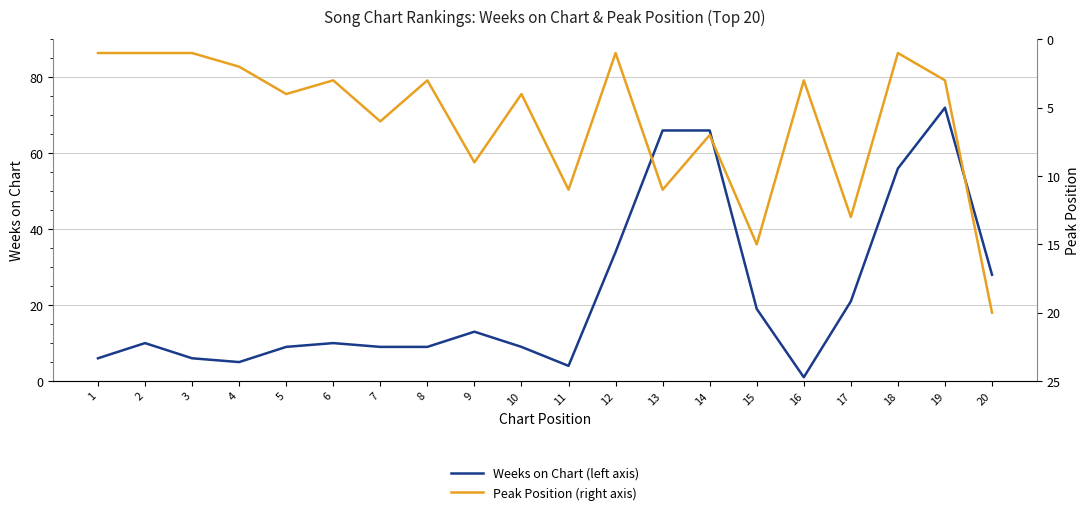

How many lines are shown in the chart?

2